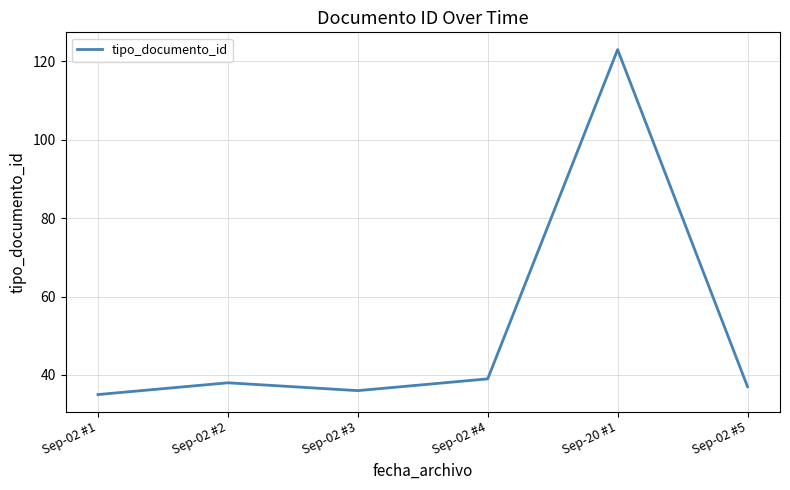

How many values are below 38?

3